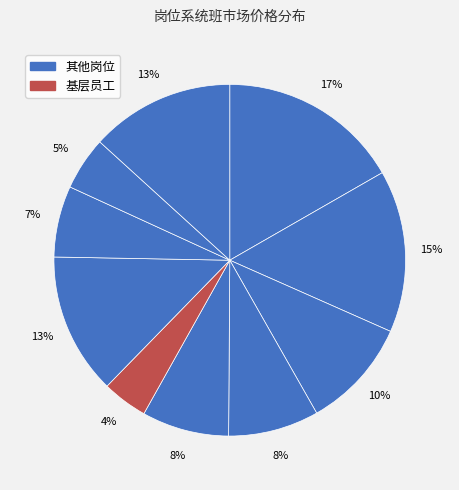

Count the number of slices in the pie.

10